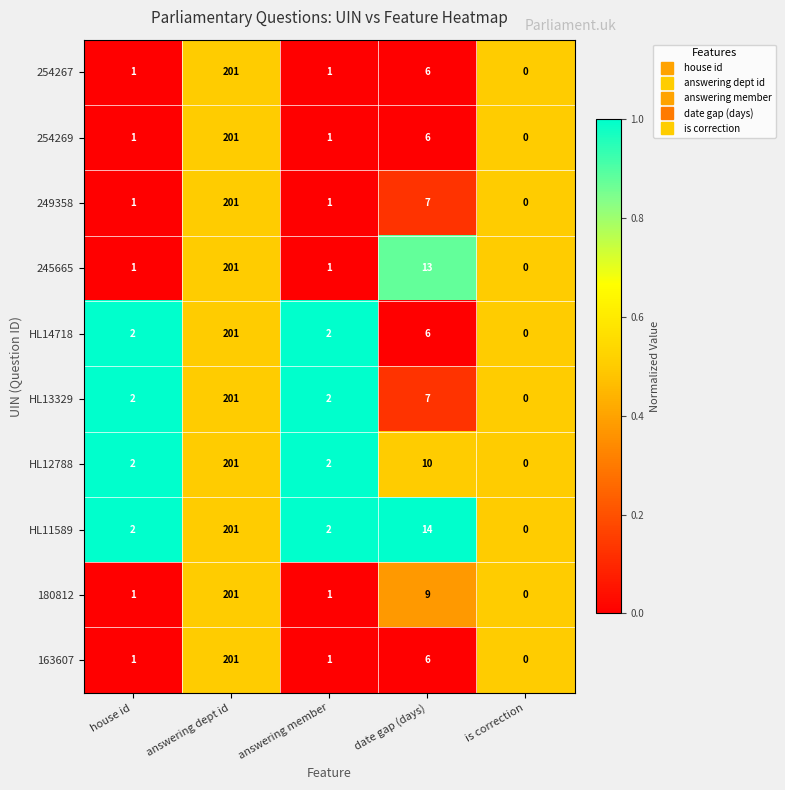

What is the difference between the second highest and second lowest values in the 249358 series?

6